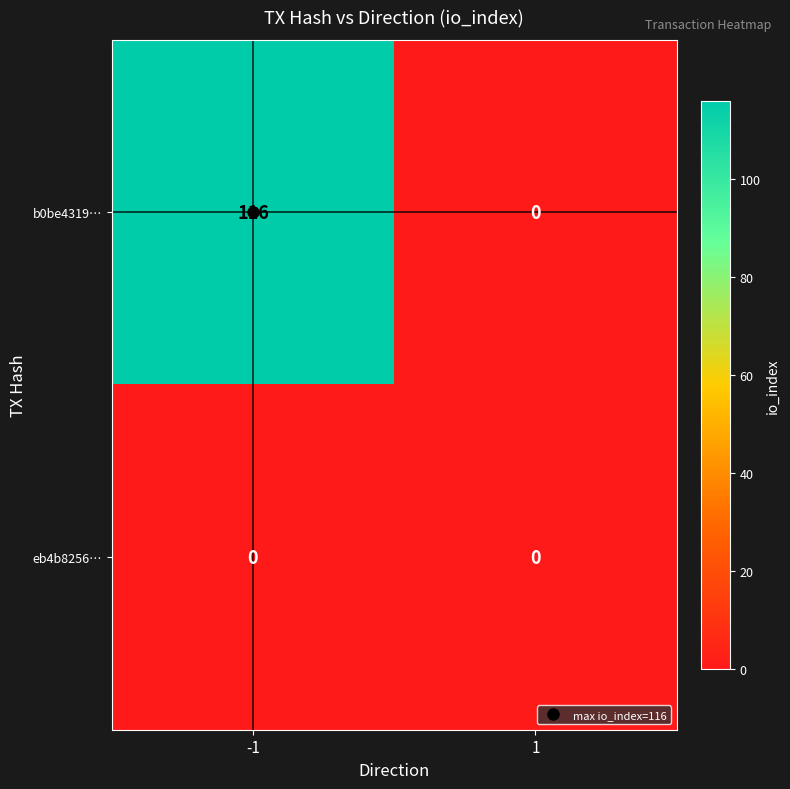

What is the average value of the b0be4319… series?

58